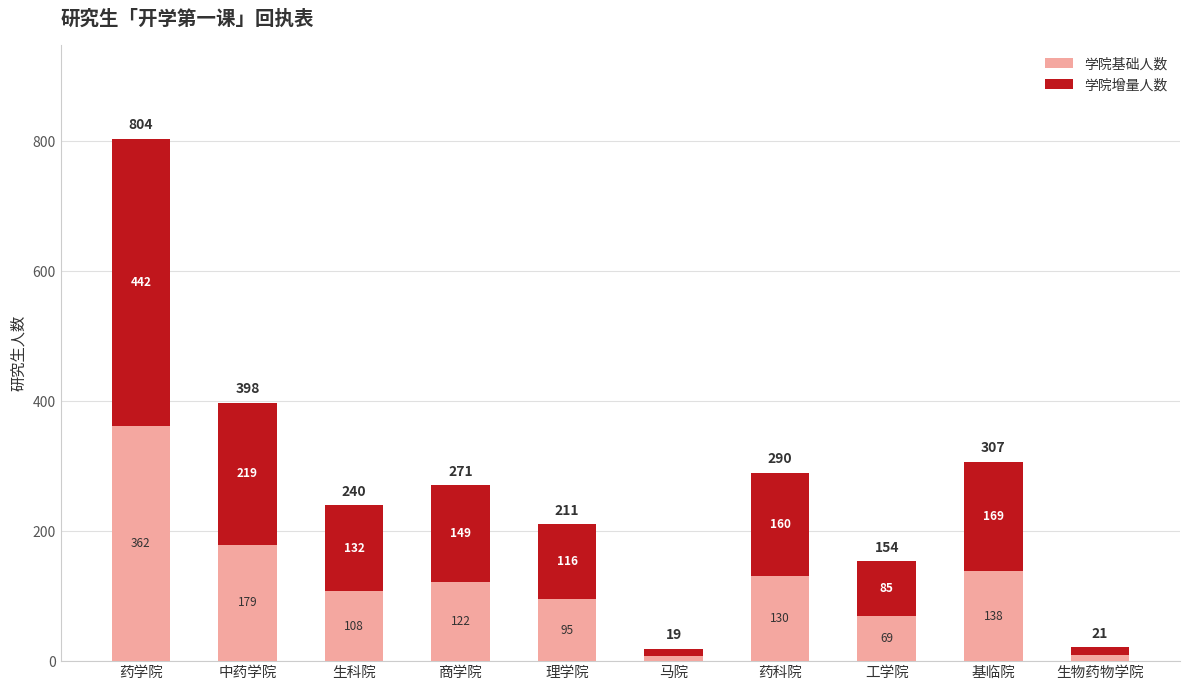

What value does the 学院基础人数 series have at 商学院?

122.0